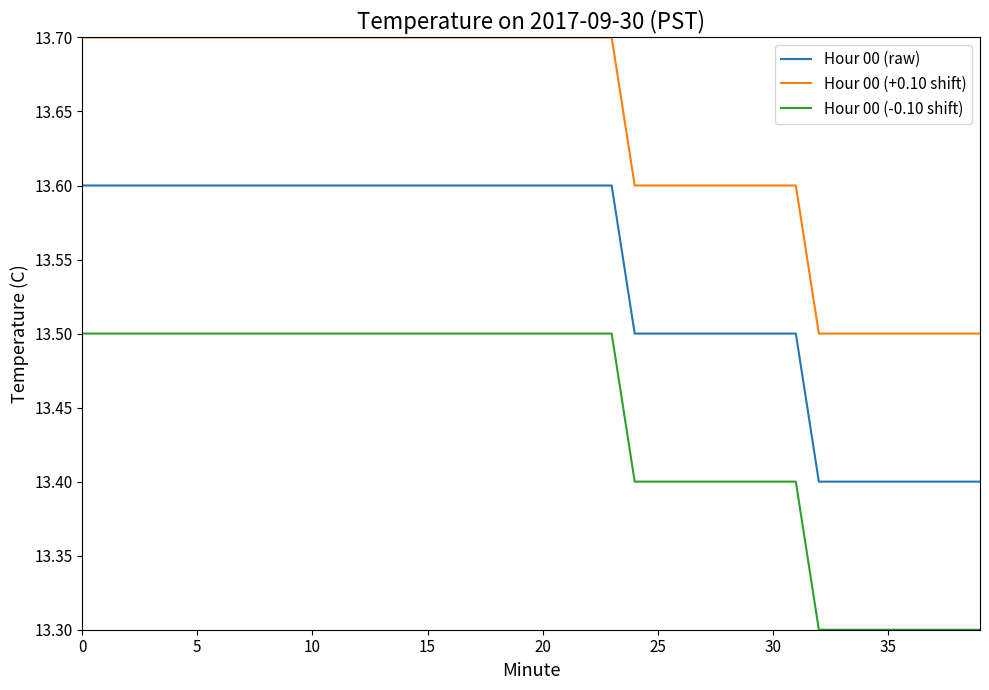

True or false: Hour 00 (-0.10 shift) and Hour 00 (raw) cross at least once.

False